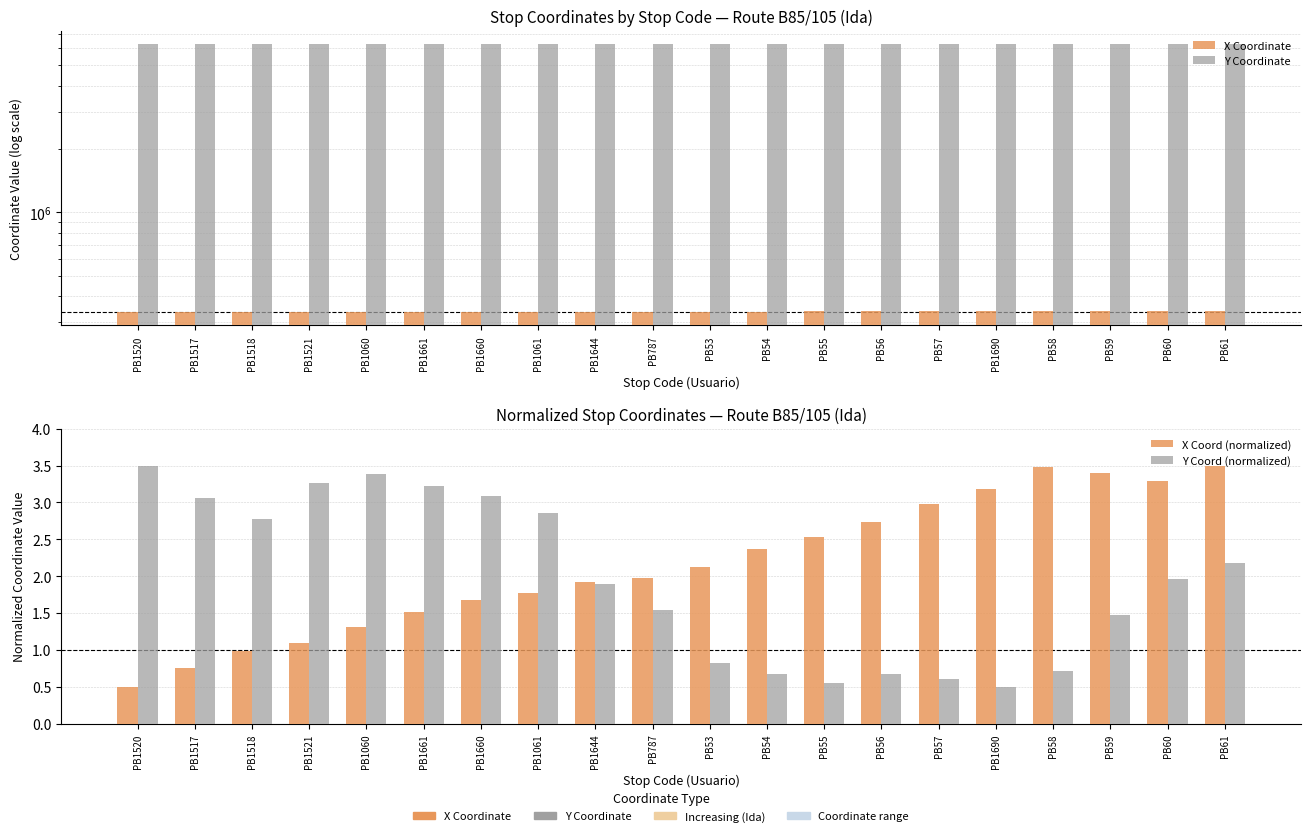

Between PB1644 and PB787, which series saw the biggest shift?

Y Coordinate